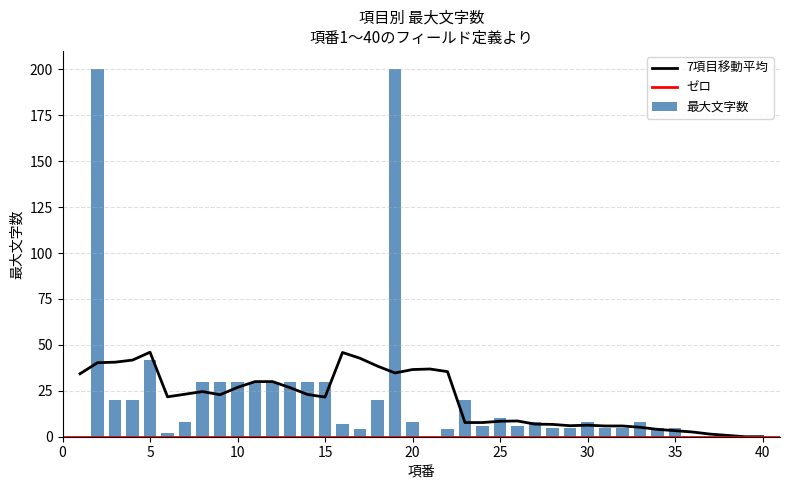

Count the number of categories in the chart.

40